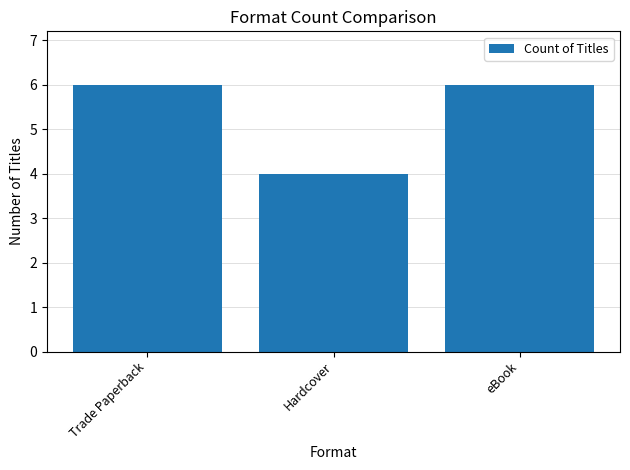

What is the smallest value displayed?

4